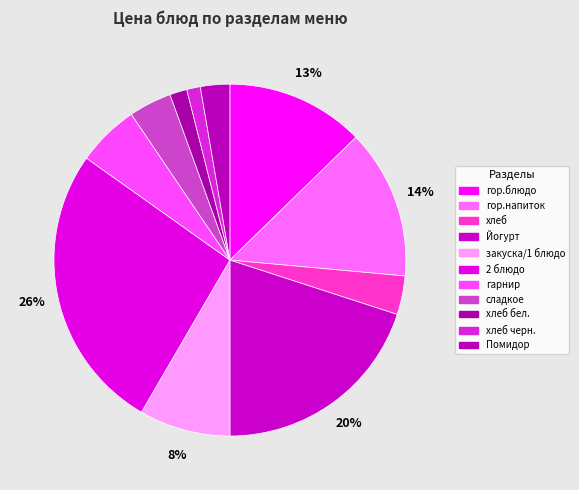

How many segments does this pie chart have?

11